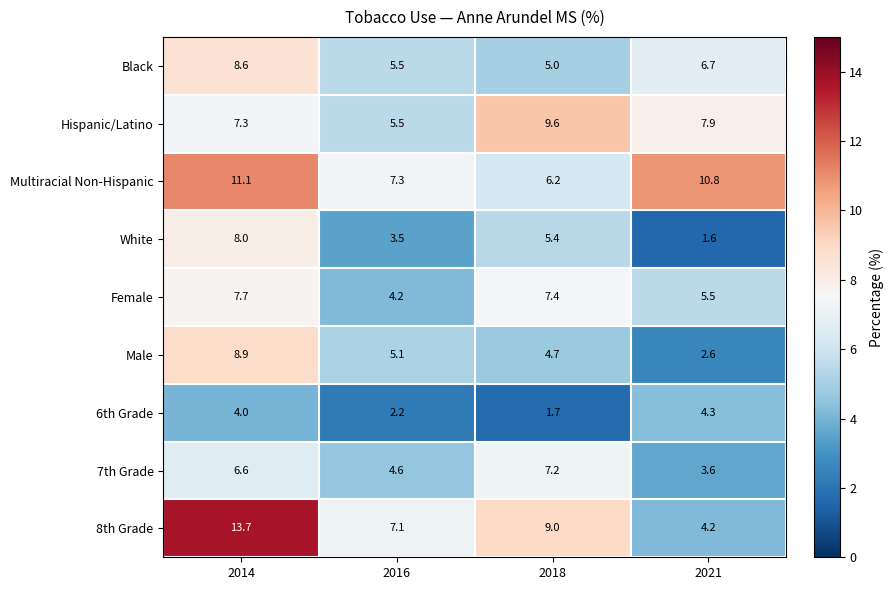

Where is Female nearest to the value 5?

2021